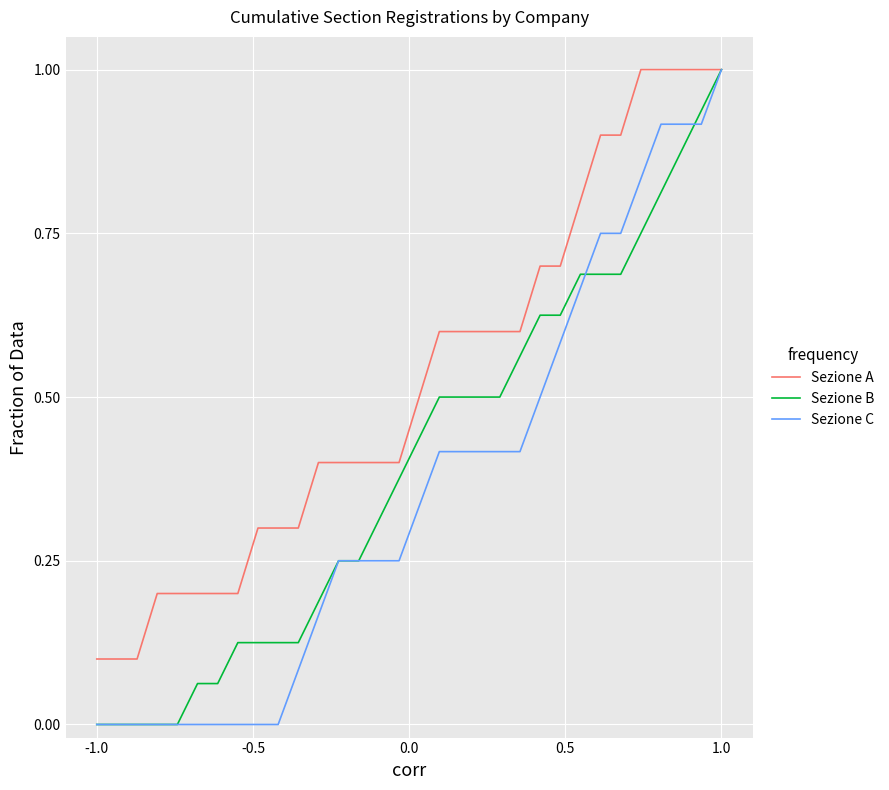

What is the greatest value displayed?

1.0